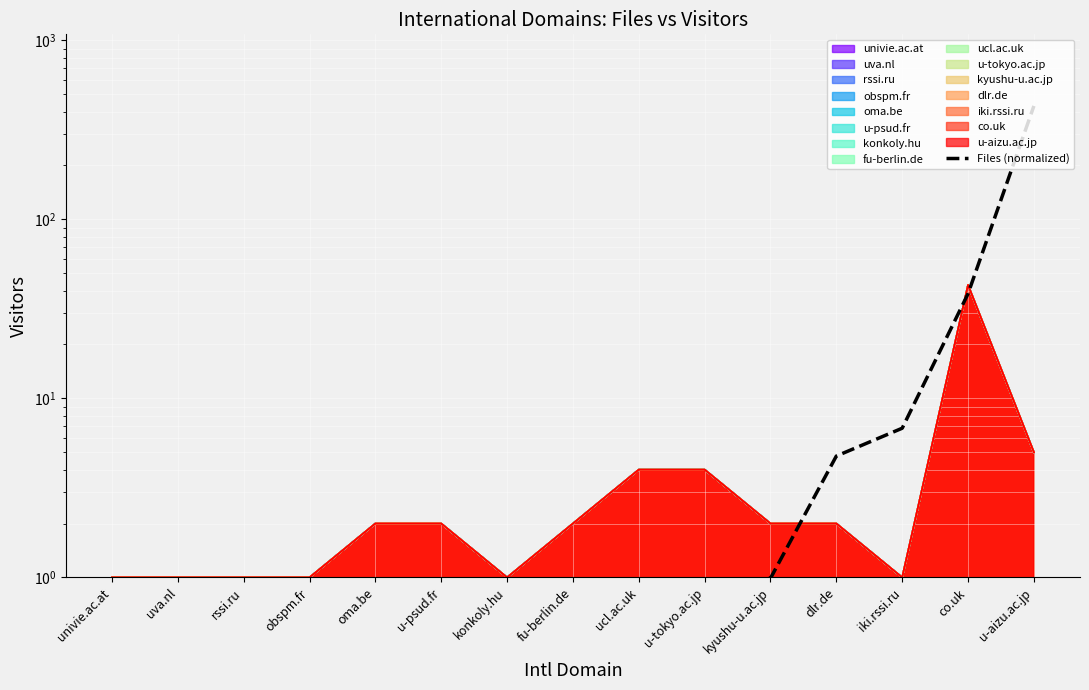

Does the chart display data point markers on the line(s)?

No